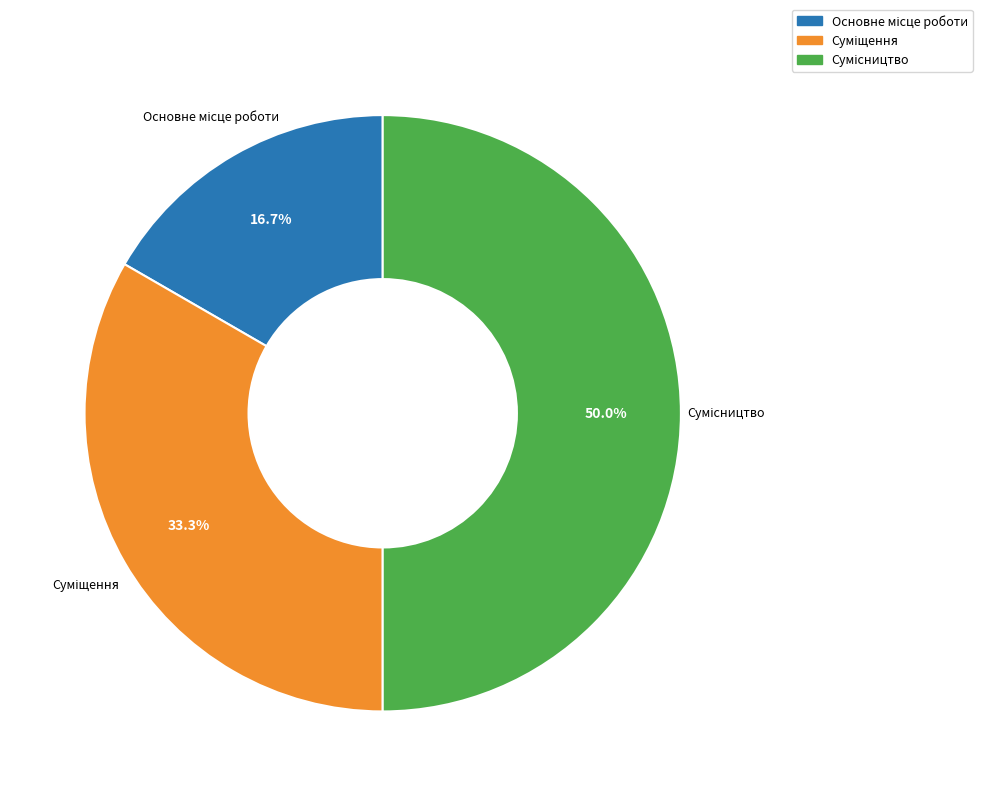

Which slice is the smallest?

Основне місце роботи